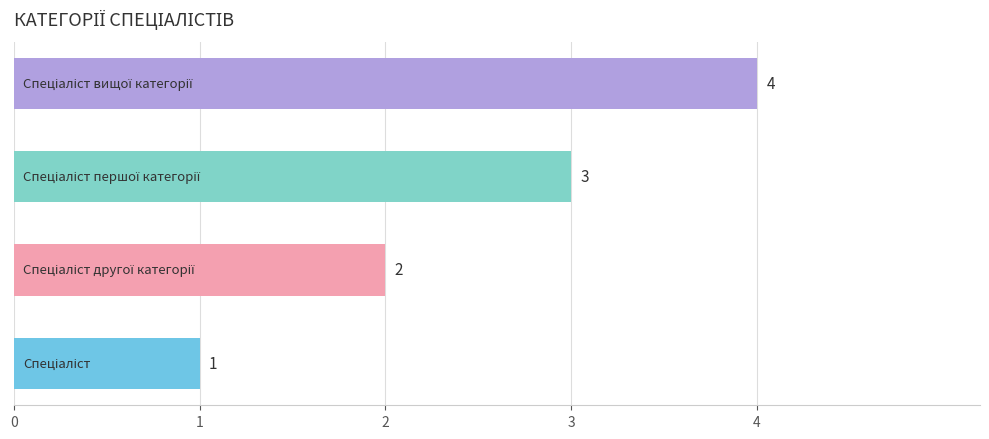

Count the values in the range 2 to 4.

3